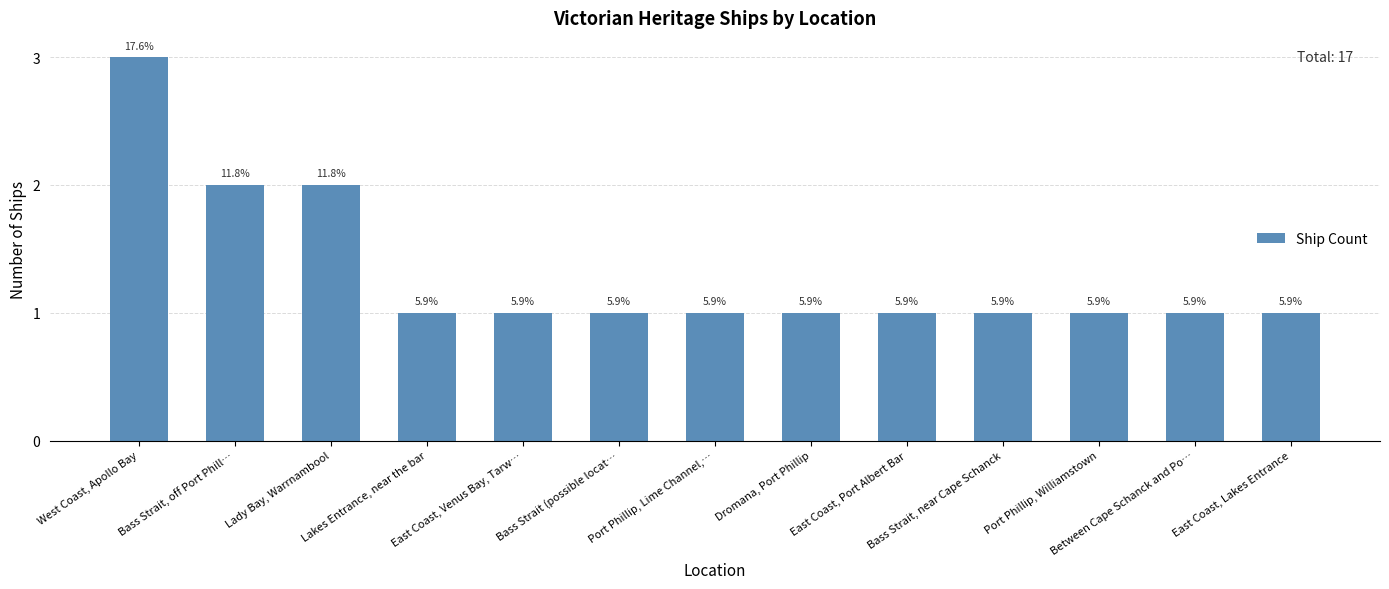

True or false: the data shows 1 at Port Phillip, Williamstown.

True